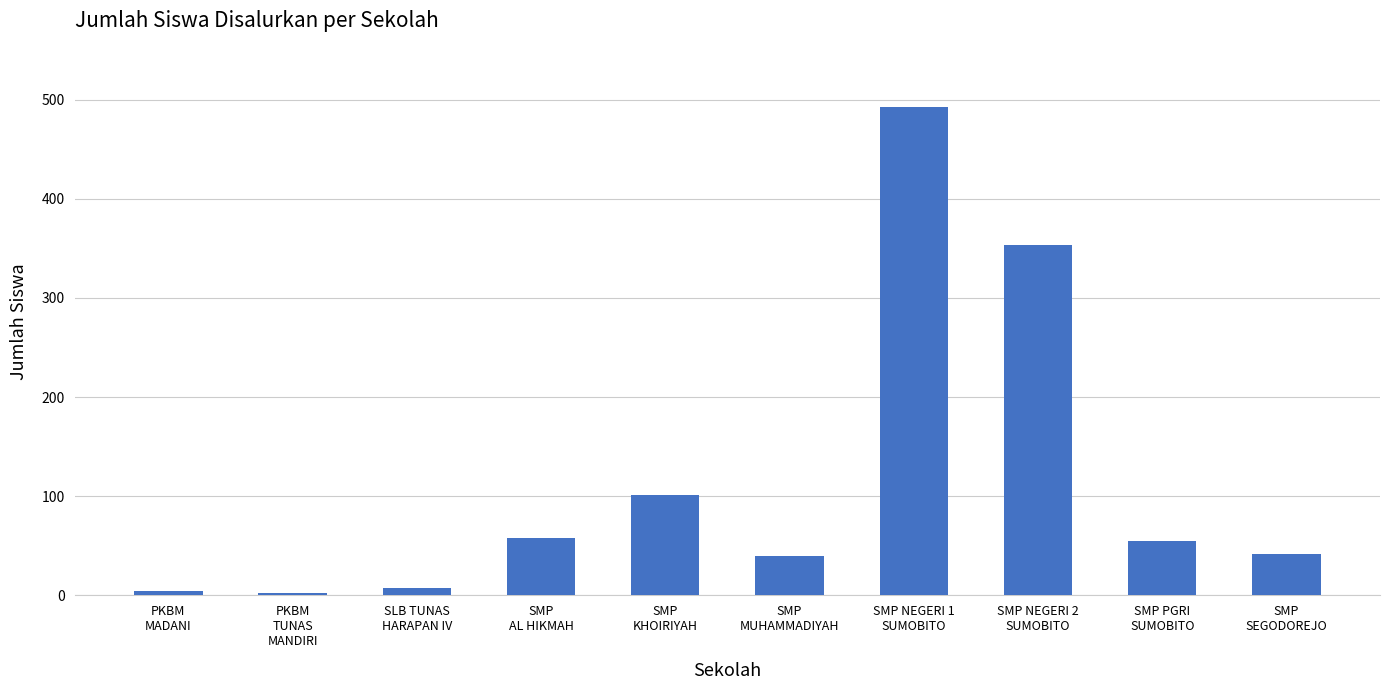

What is the greatest value displayed?

493